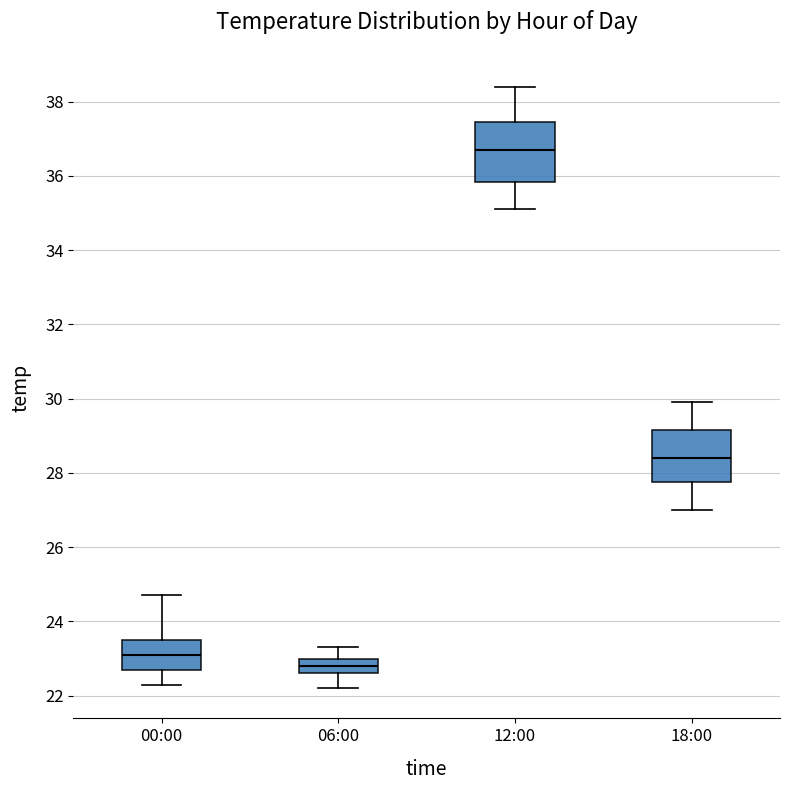

Comparing the boxes themselves (not the whiskers), which one is the tallest?

12:00